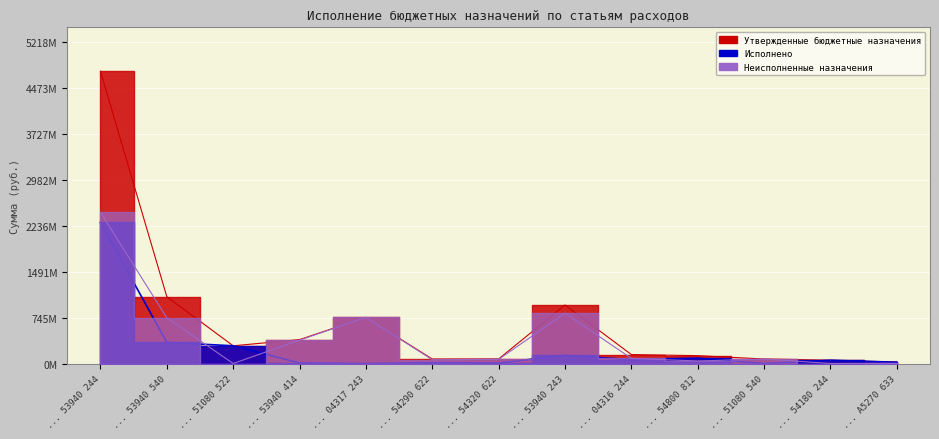

Rank the series by their average value, from lowest to highest.

Исполнено, Неисполненные назначения, Утвержденные бюджетные назначения